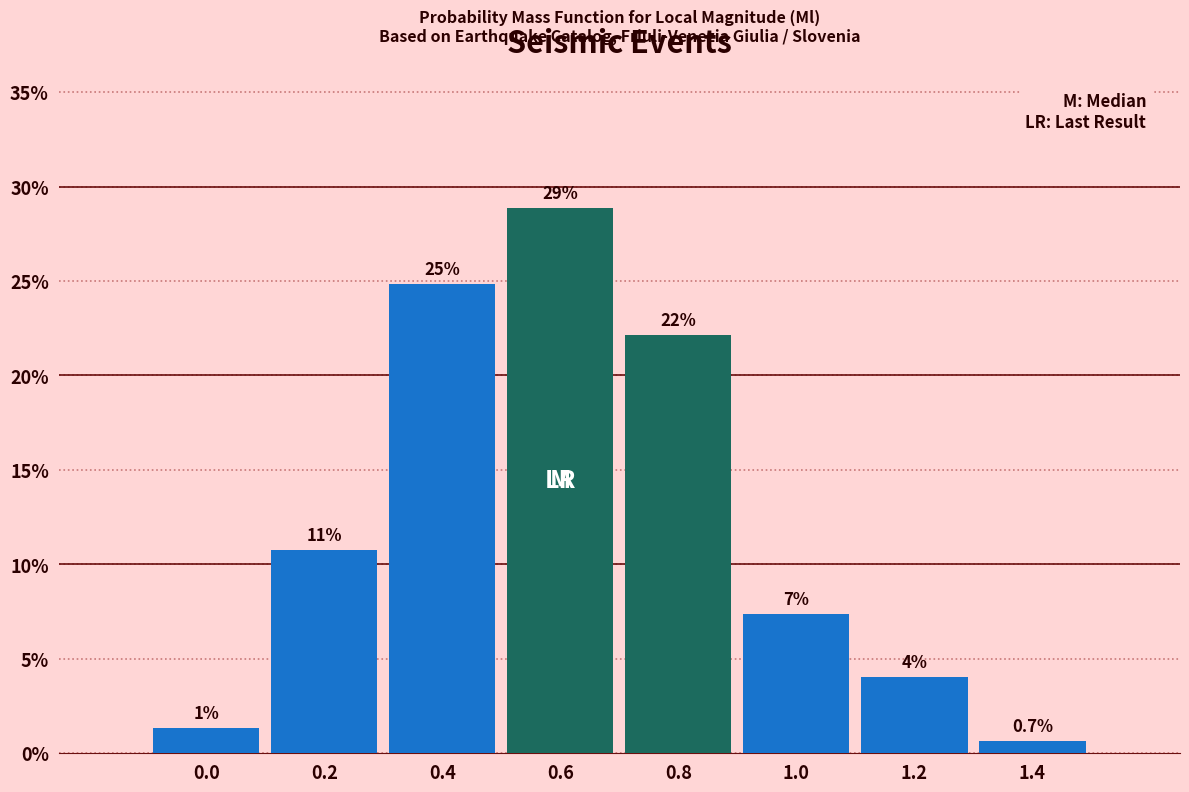

Are the bars horizontal?

No